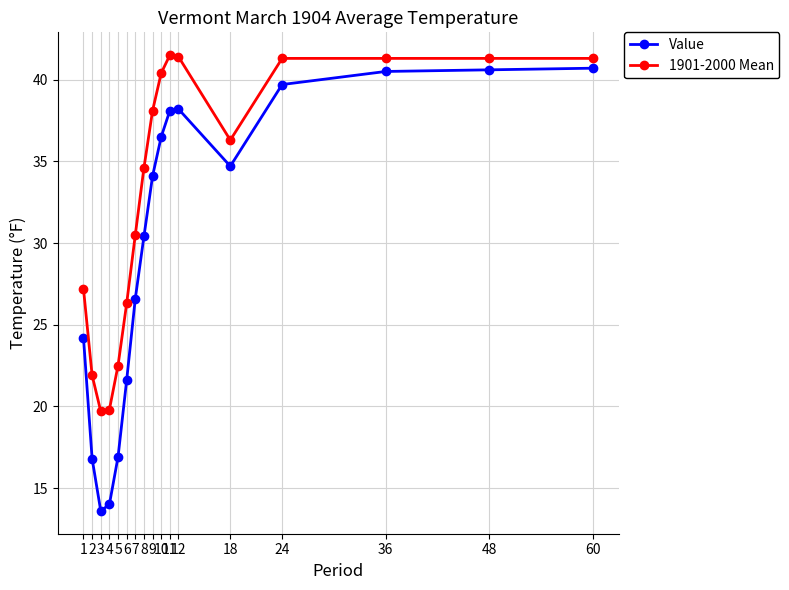

Is this an area chart (filled region under the line)?

No